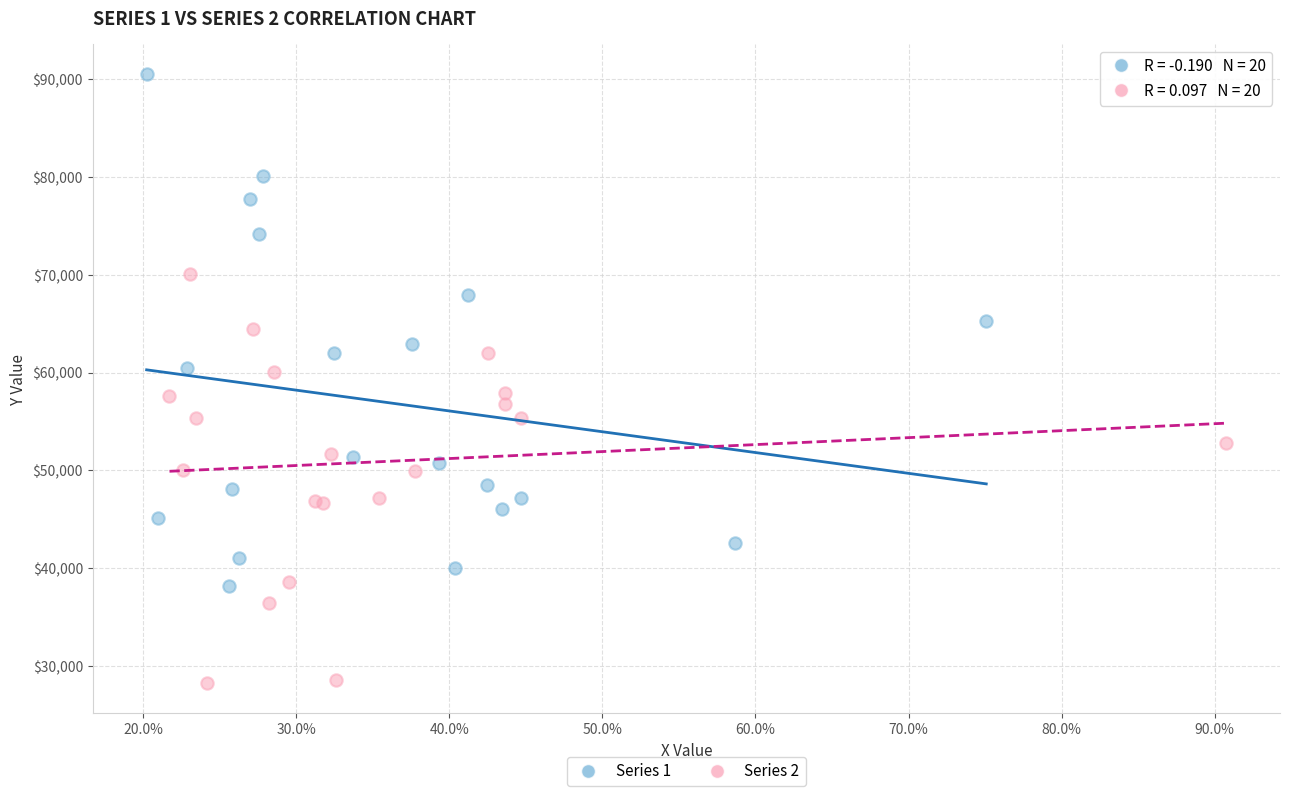

Which series contains the lowest Y value?

Series 2